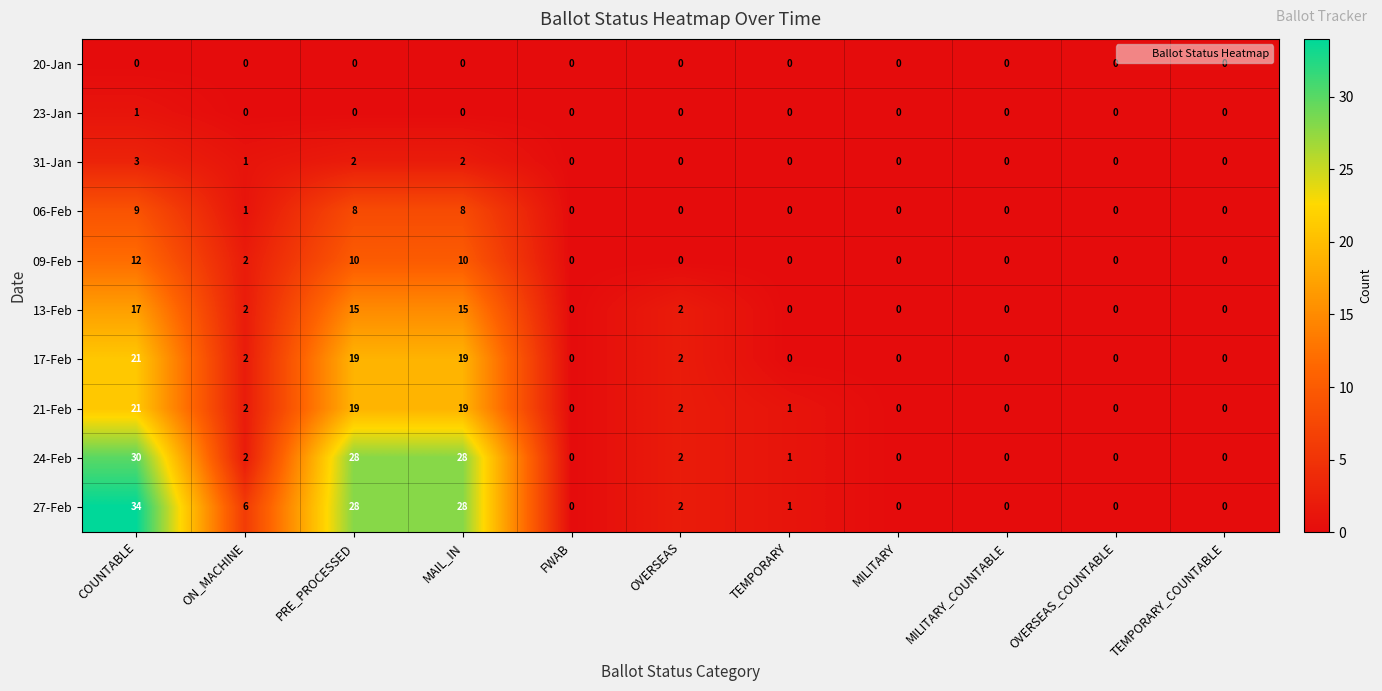

Where does the 27-Feb series first go above 1?

COUNTABLE